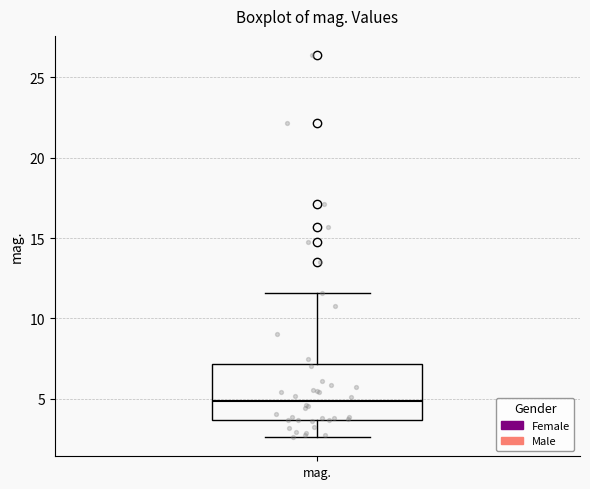

Read this box plot against the y-axis: the position of the median line, the range covered by the box, and the ends of both whiskers. The values are not printed on the chart, so give them approximately, as read against the axis.

median 5.0, box 3.5 to 7.0, whiskers 2.5 to 11.5